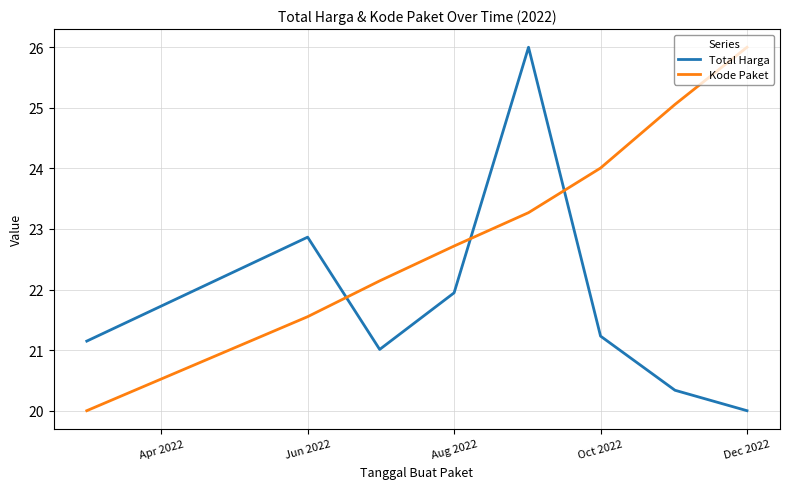

After their last crossing, which series has the higher values: Kode Paket or Total Harga?

Kode Paket